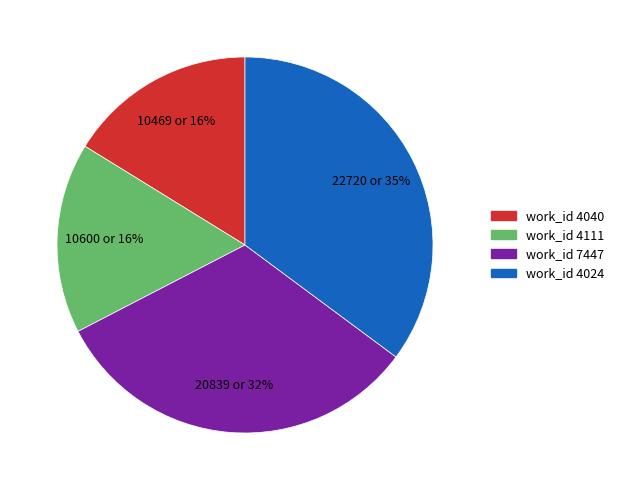

Is there a majority slice in this chart?

No